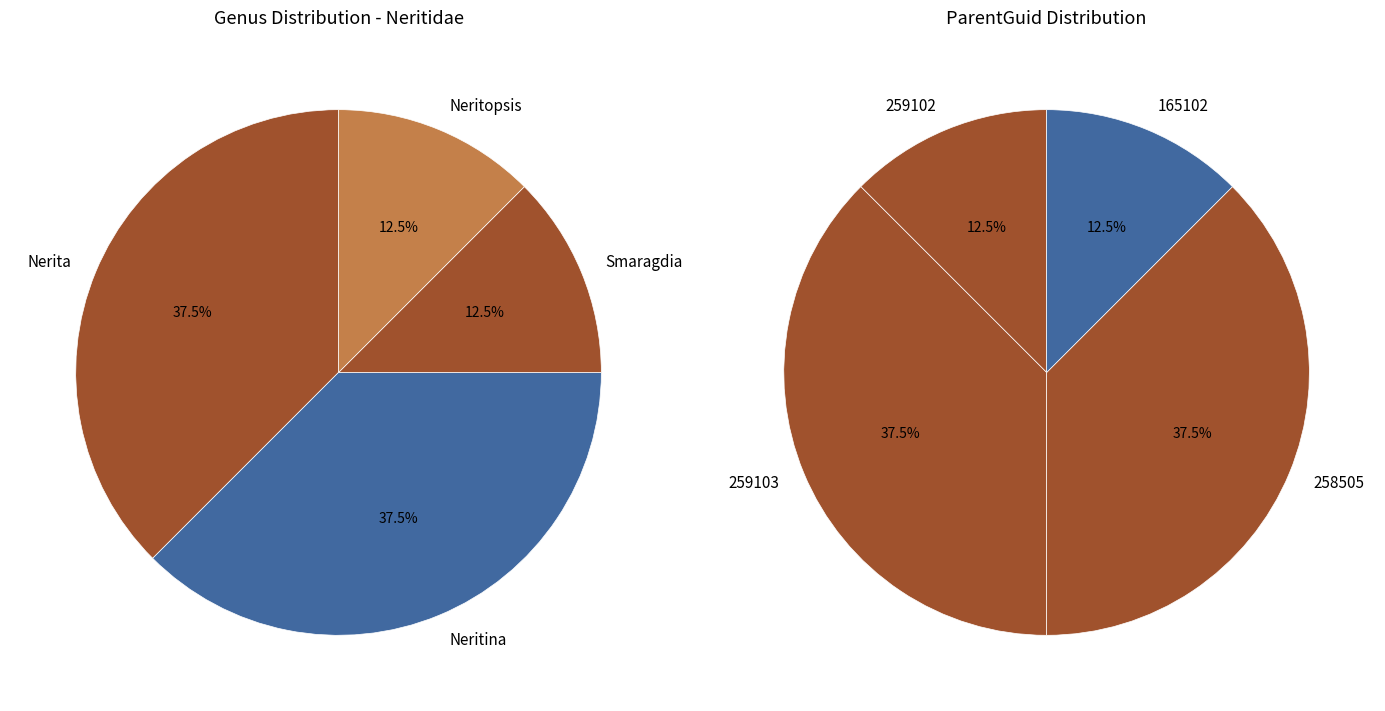

Which slice is the smallest?

Neritopsis